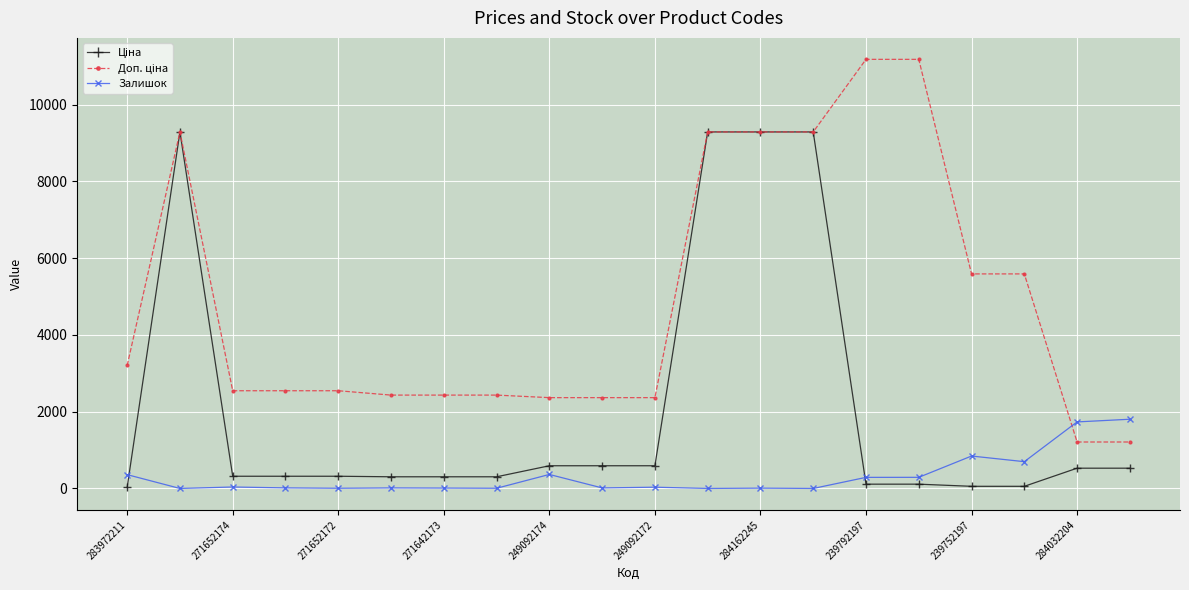

At how many categories does at least one series exceed 2789?

9